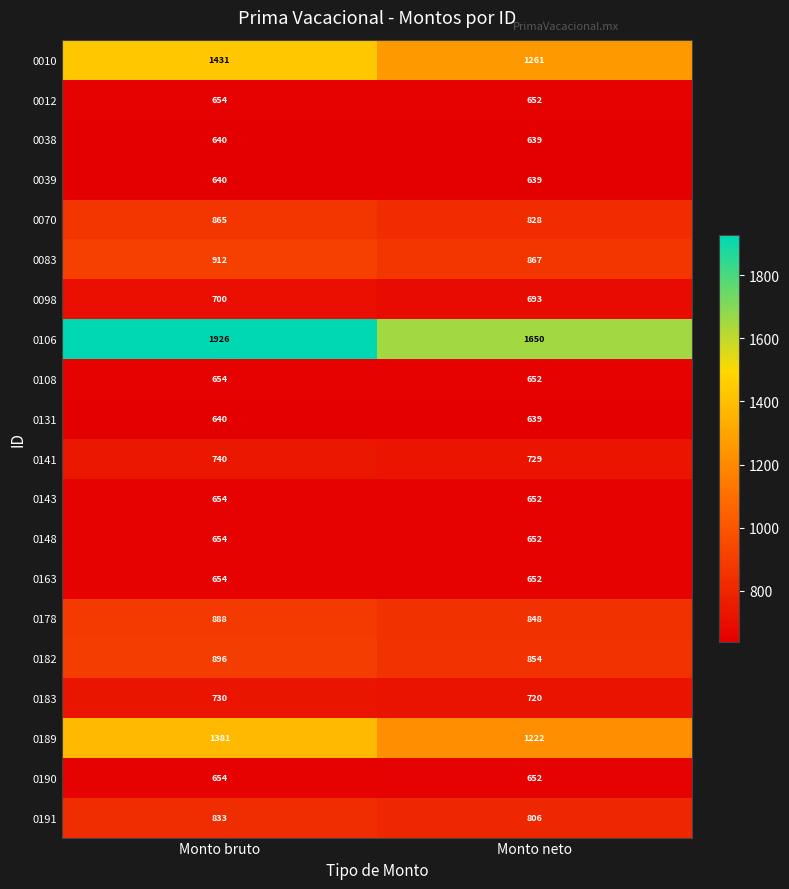

What is the difference between the 0010 values at Monto bruto and Monto neto?

170